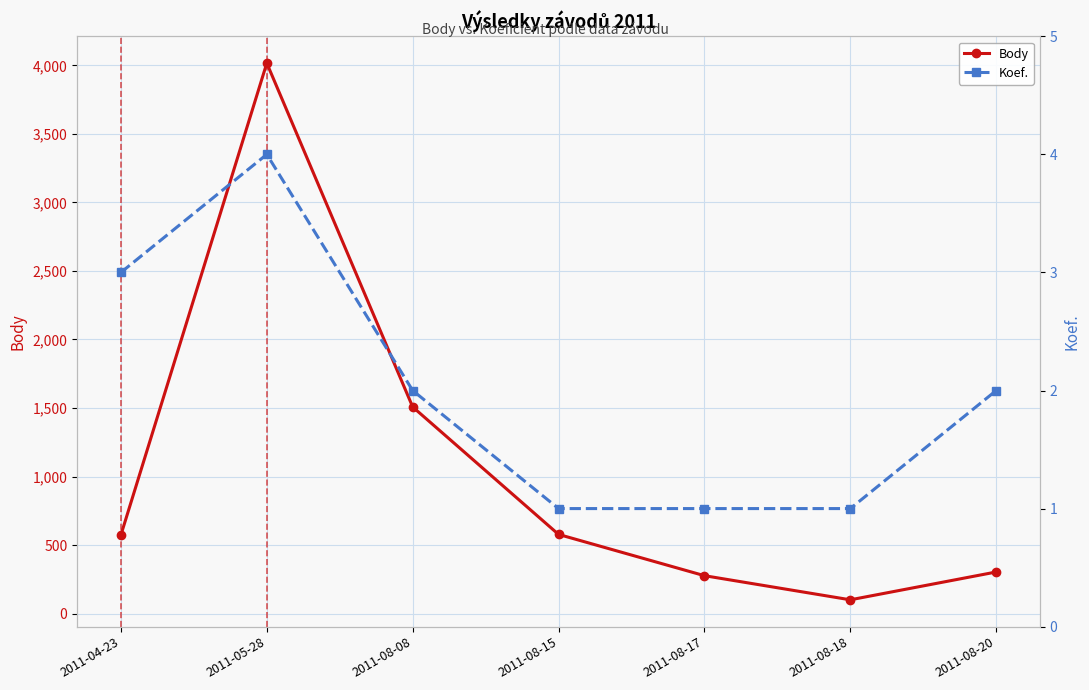

The value of Koef. at 2011-04-23 is 3. True or false?

True